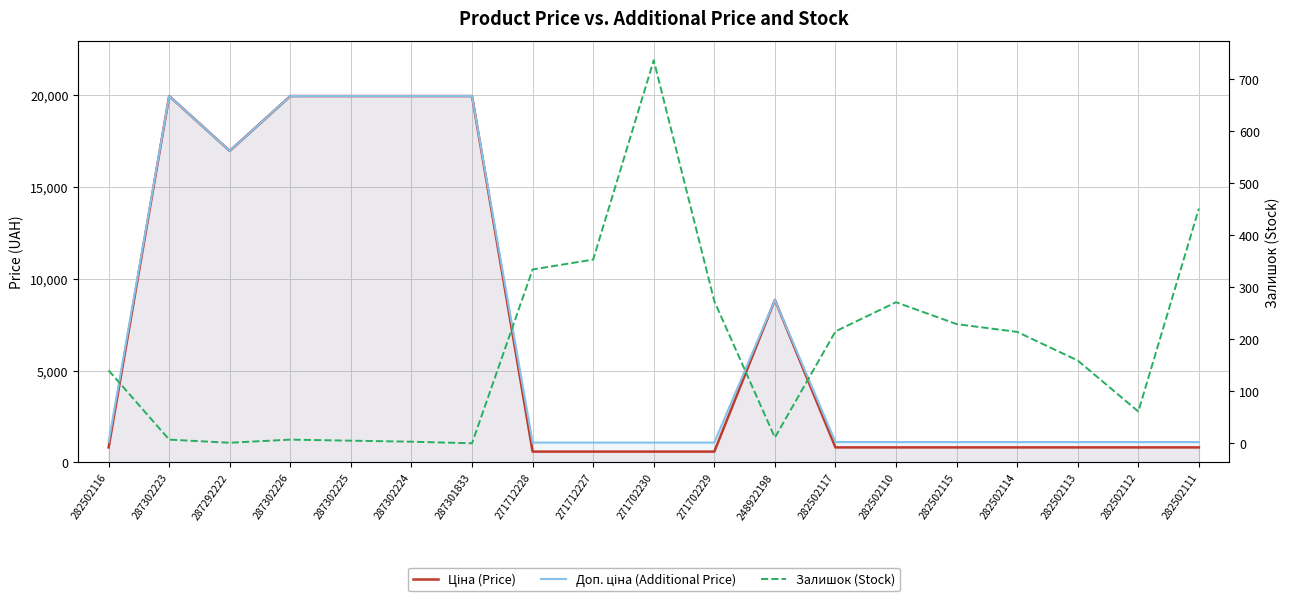

What are all the series names shown in the legend?

Ціна (Price), Доп. ціна (Additional Price), Залишок (Stock)